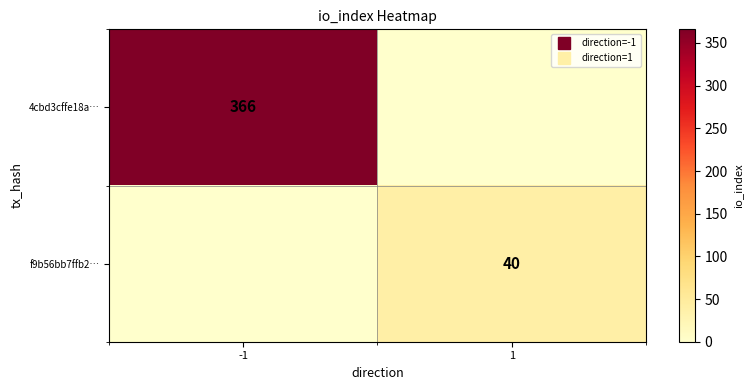

How many data points does each series have?

2